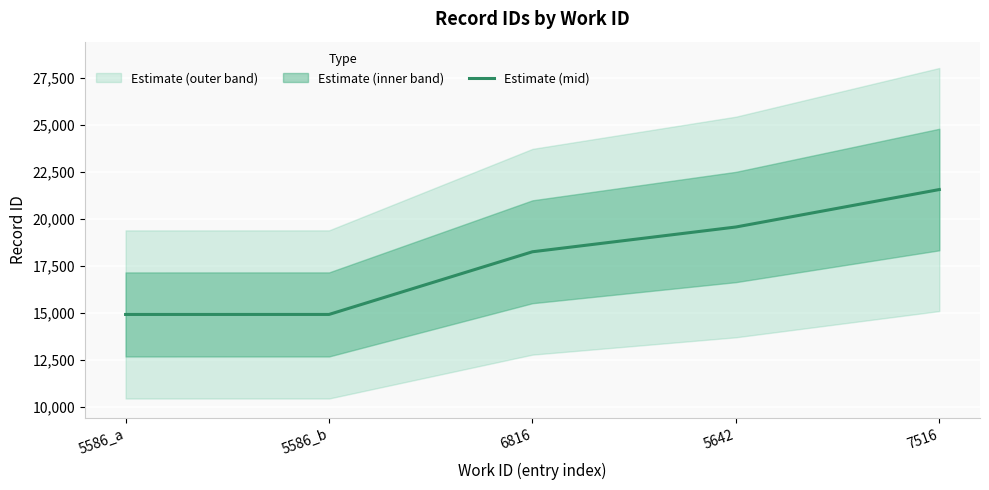

What is the label of the 1st point from the left?

5586_a